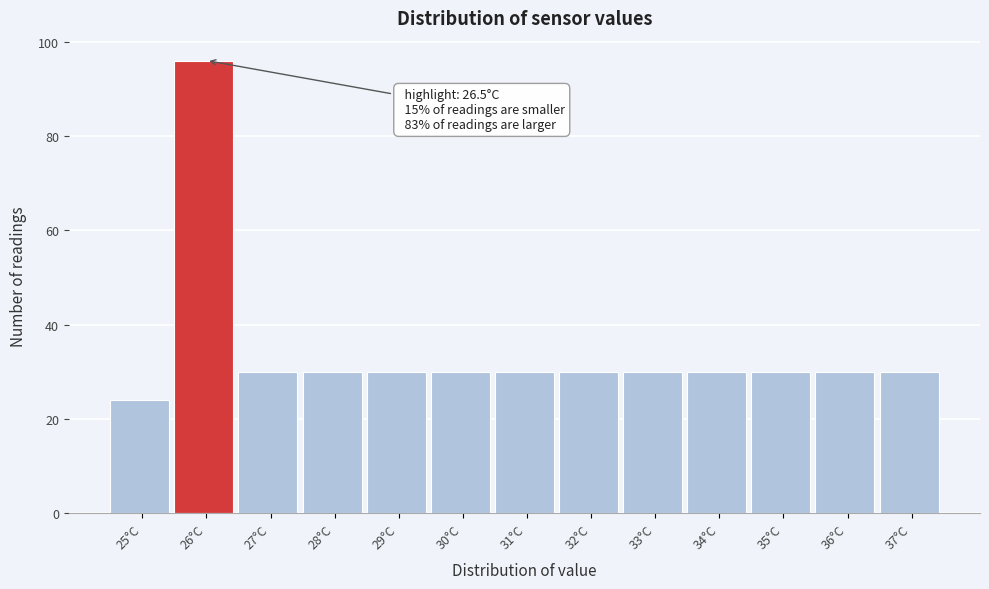

Reading right to left, list all the values displayed in this chart.

30	30	30	30	30	30	30	30	30	30	30	96	24